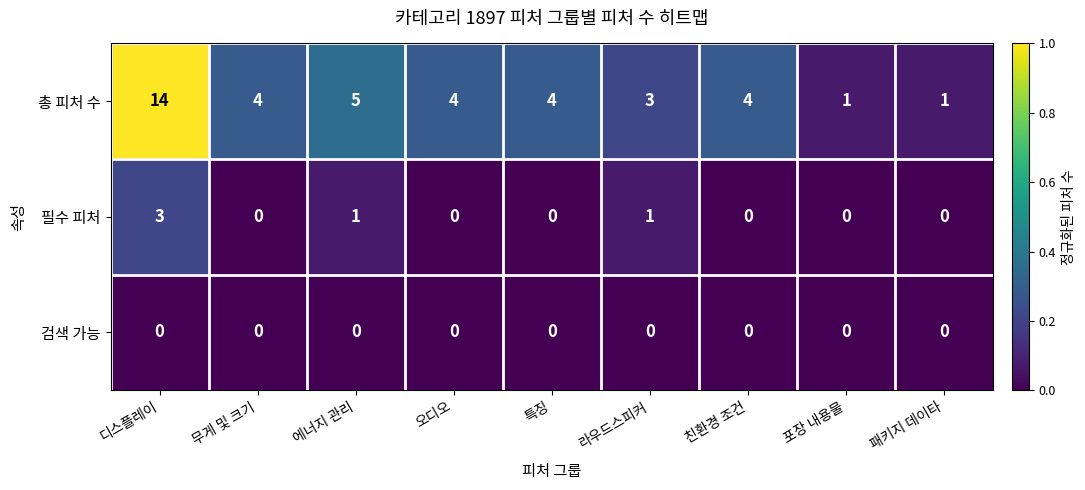

List the series in order of their peak value, highest first.

총 피처 수, 필수 피처, 검색 가능